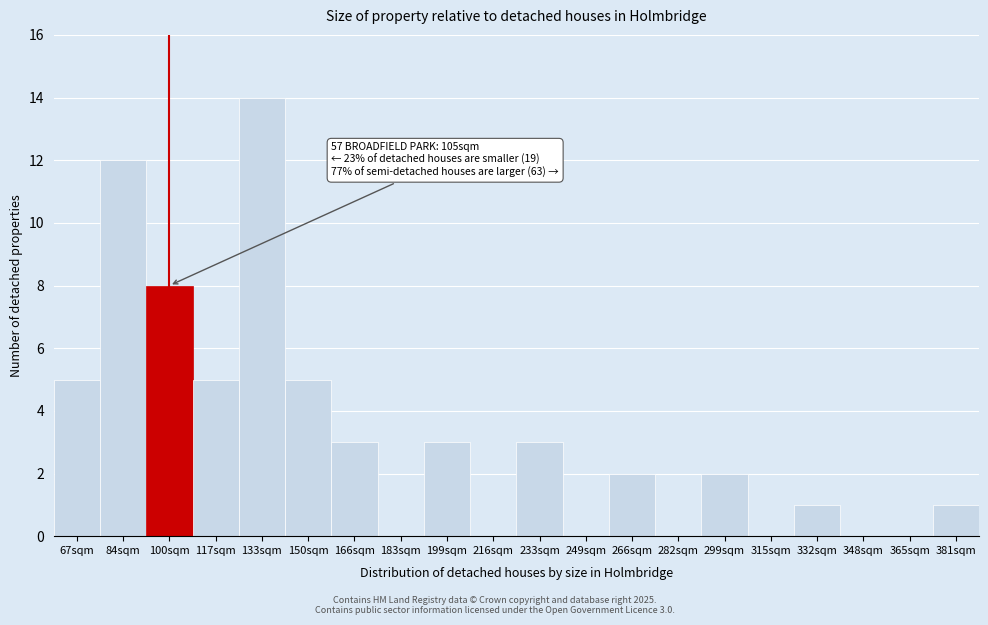

Reading left to right, extract all data points from this chart.

67sqm=5	84sqm=12	100sqm=8	117sqm=5	133sqm=14	150sqm=5	166sqm=3	183sqm=0	199sqm=3	216sqm=0	233sqm=3	249sqm=0	266sqm=2	282sqm=0	299sqm=2	315sqm=0	332sqm=1	348sqm=0	365sqm=0	381sqm=1